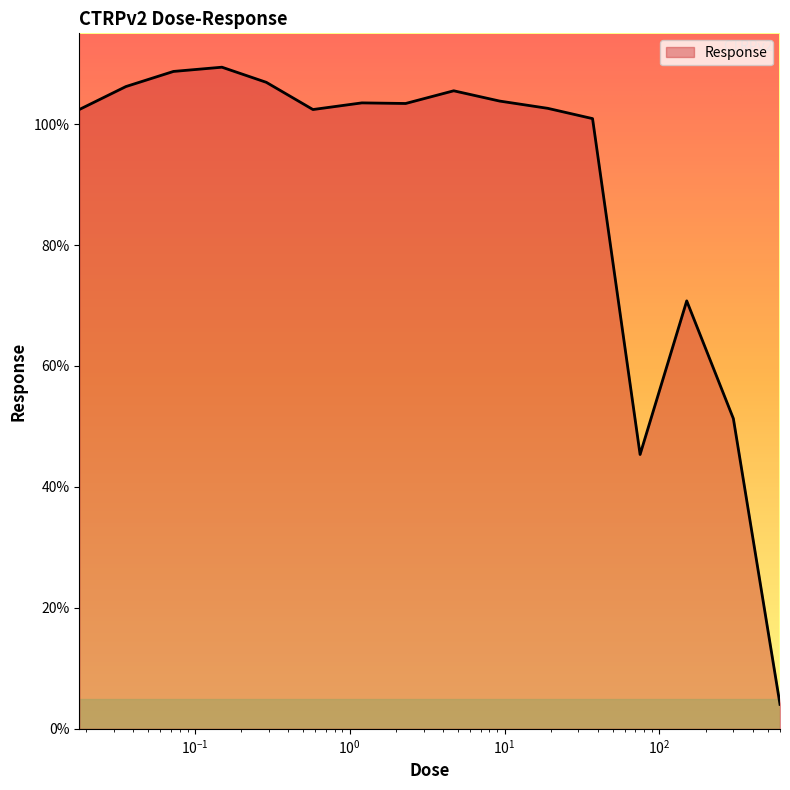

What is the greatest value displayed?

109.4